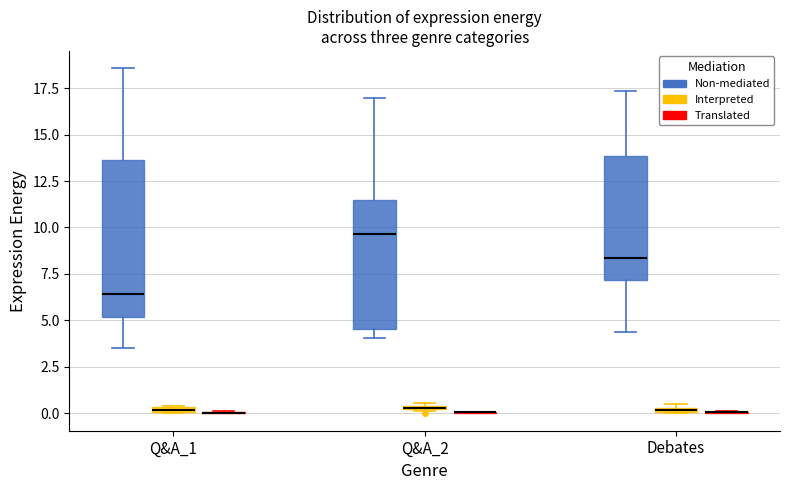

Comparing the boxes themselves (not the whiskers), which one is the tallest?

Q&A_1 (Non-mediated)